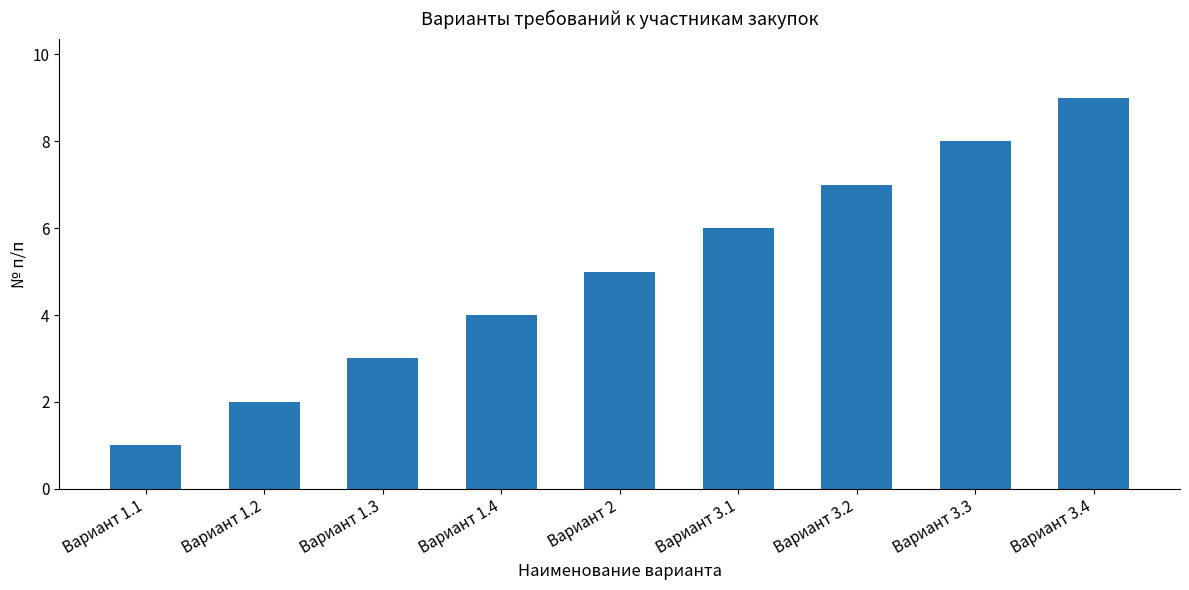

What is the change in value from Вариант 3.1 to Вариант 3.3?

+2